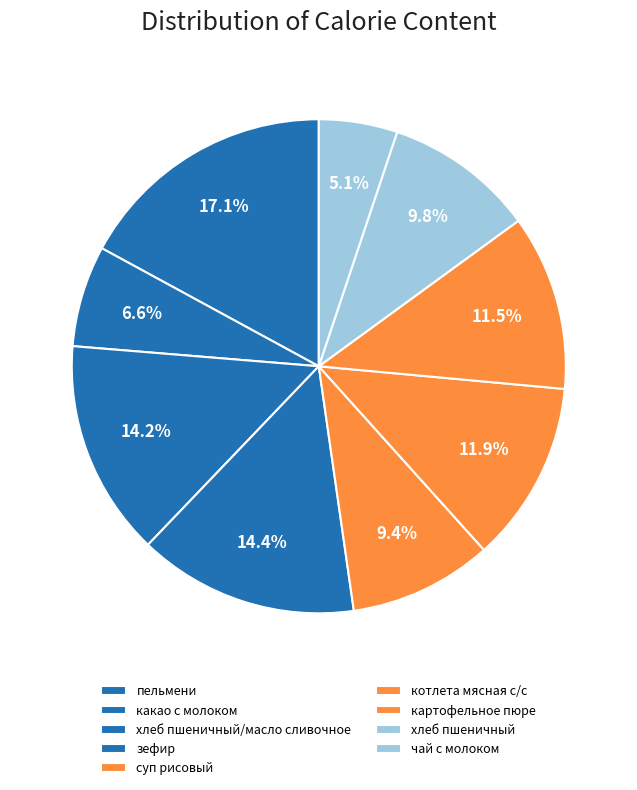

How many segments does this pie chart have?

9